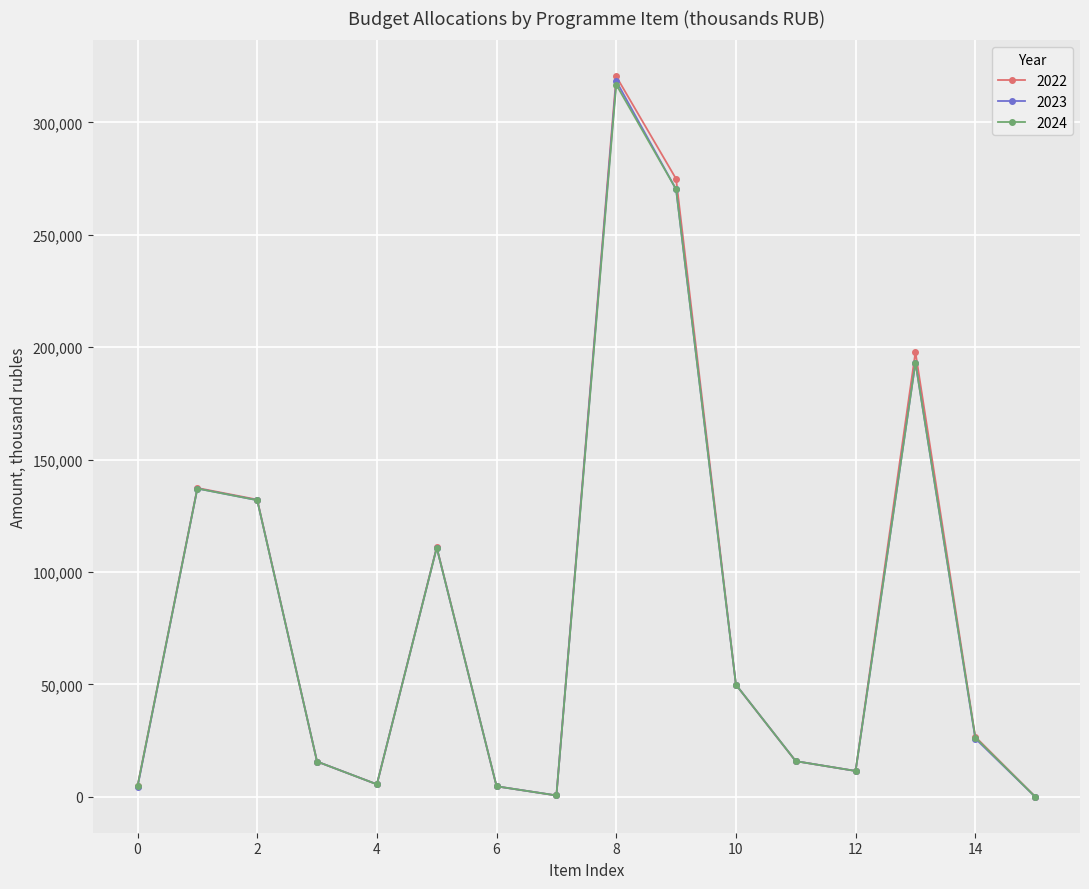

What is the greatest value displayed?

320438.8